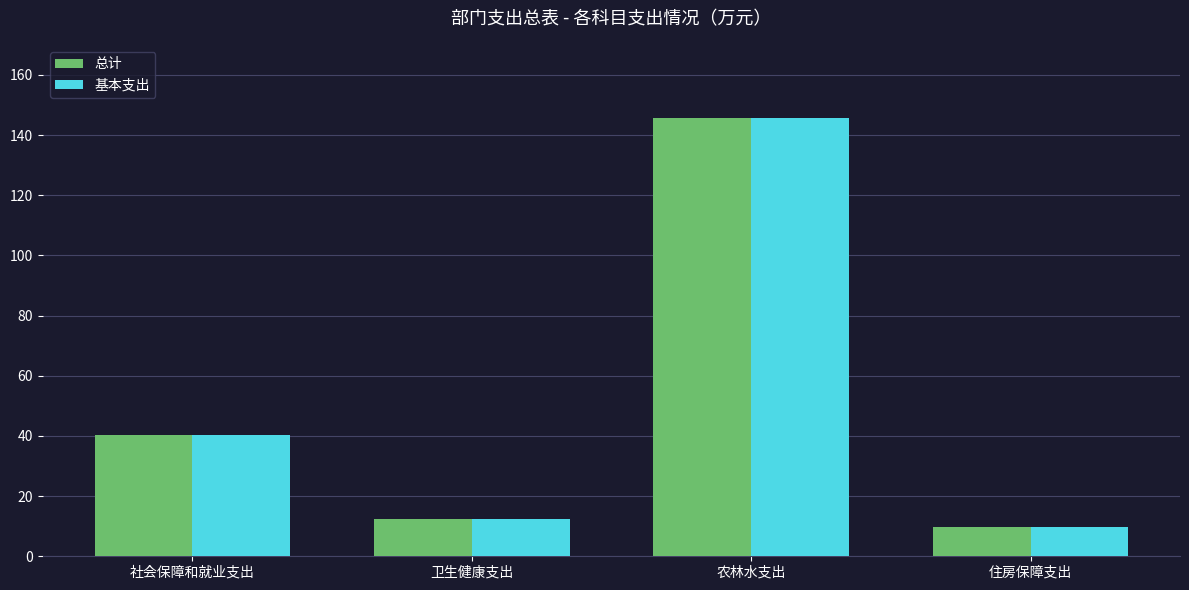

Which label corresponds to the smallest value in the chart?

住房保障支出